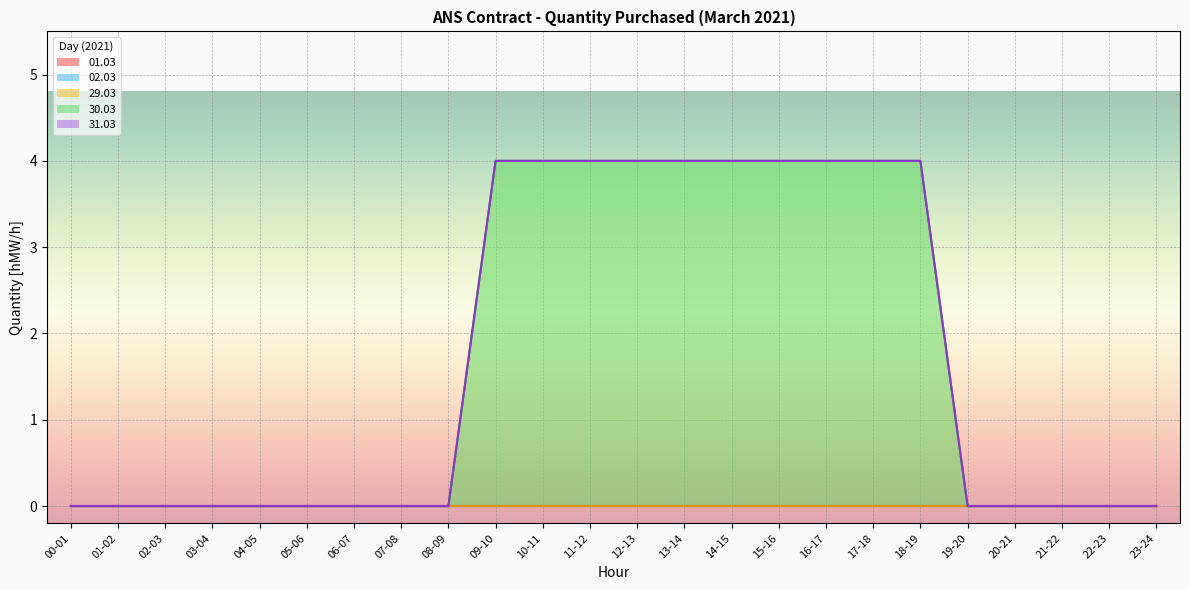

True or false: 01.03 and 30.03 cross at least once.

False